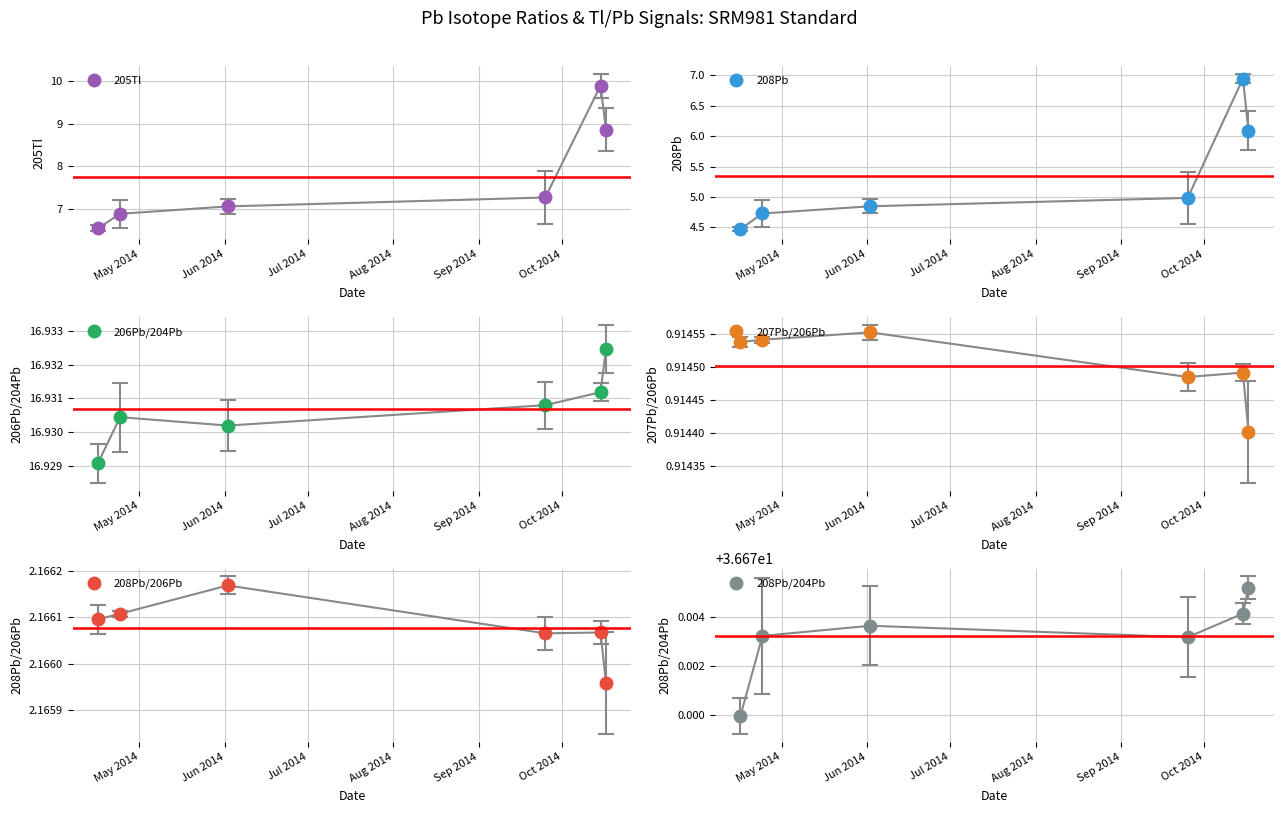

What are all the series names shown in the legend?

205Tl, 208Pb, 206Pb/204Pb, 207Pb/206Pb, 208Pb/206Pb, 208Pb/204Pb